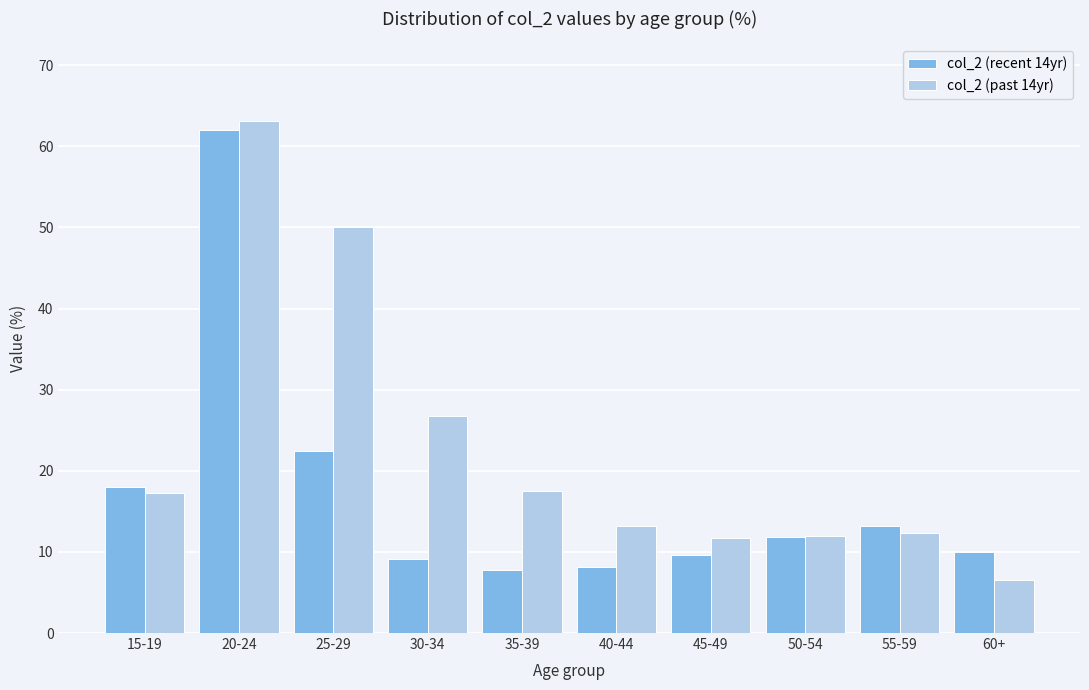

Reading right to left, transcribe all the data shown in this chart.

col_2 (recent 14yr): 60+=10.0	55-59=13.1	50-54=11.9	45-49=9.7	40-44=8.2	35-39=7.7	30-34=9.1	25-29=22.4	20-24=62.0	15-19=17.9
col_2 (past 14yr): 60+=6.5	55-59=12.3	50-54=12.0	45-49=11.7	40-44=13.2	35-39=17.5	30-34=26.7	25-29=50.0	20-24=63.1	15-19=17.2